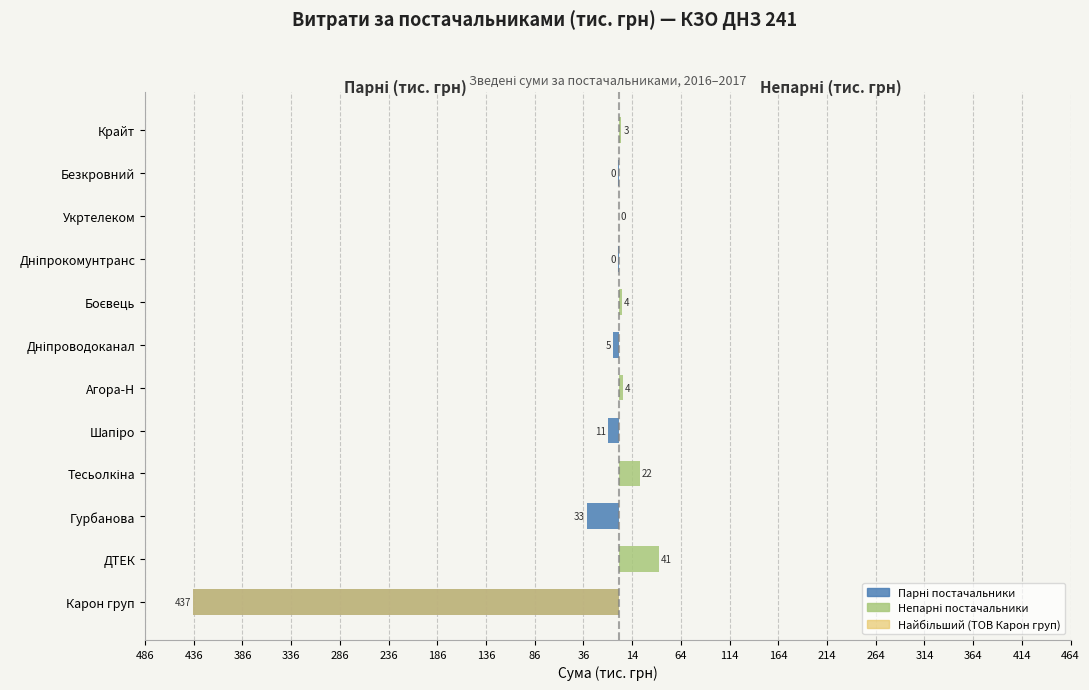

Is it true that Непарні постачальники (тис. грн) equals 35.4 at Тесьолкіна?

False